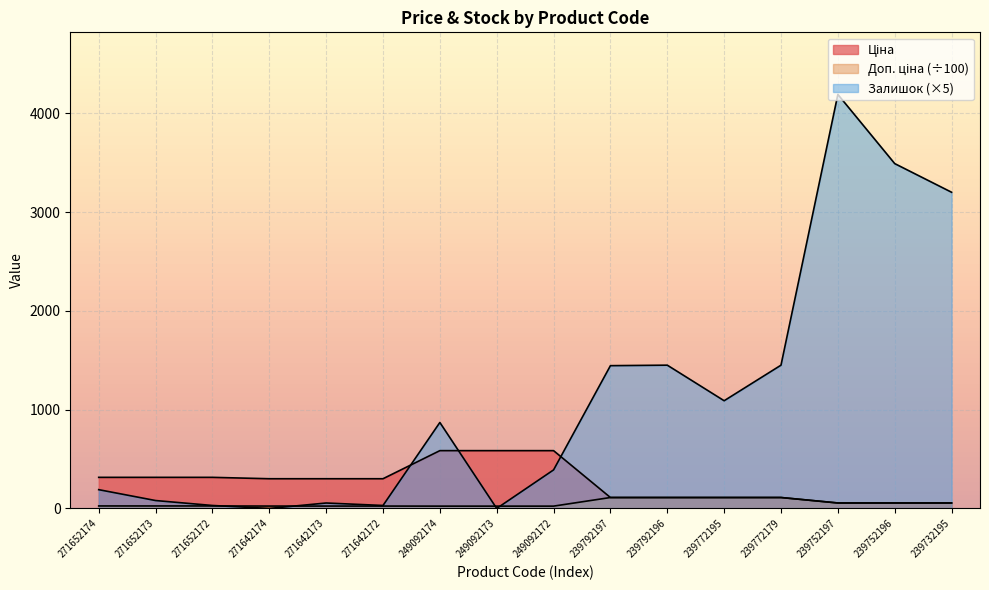

At which category does Залишок reach its first local peak?

271642173